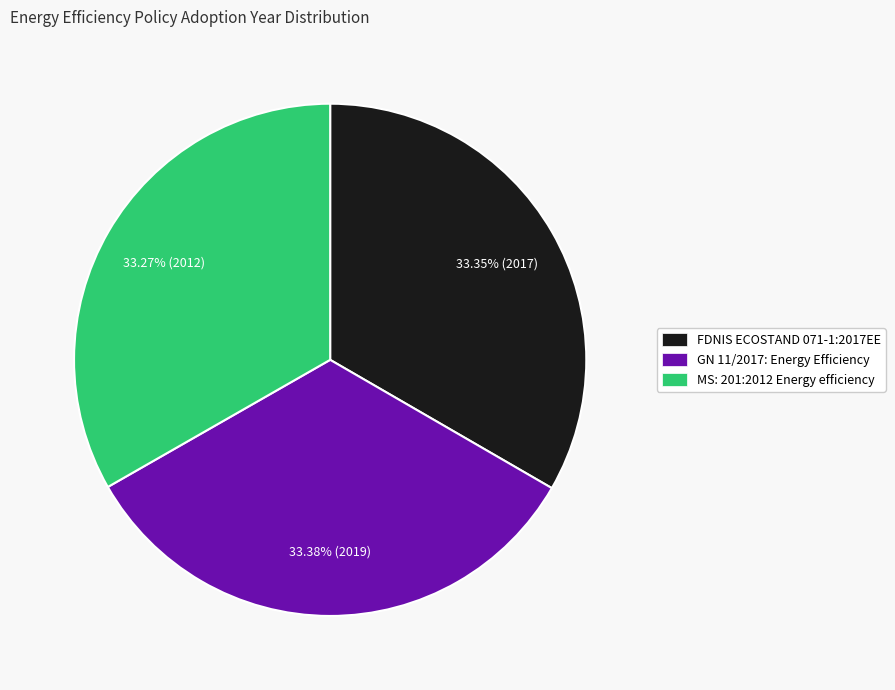

Approximately how many times larger is the value at MS: 201:2012 Energy efficiency compared to GN 11/2017: Energy Efficiency?

1.0